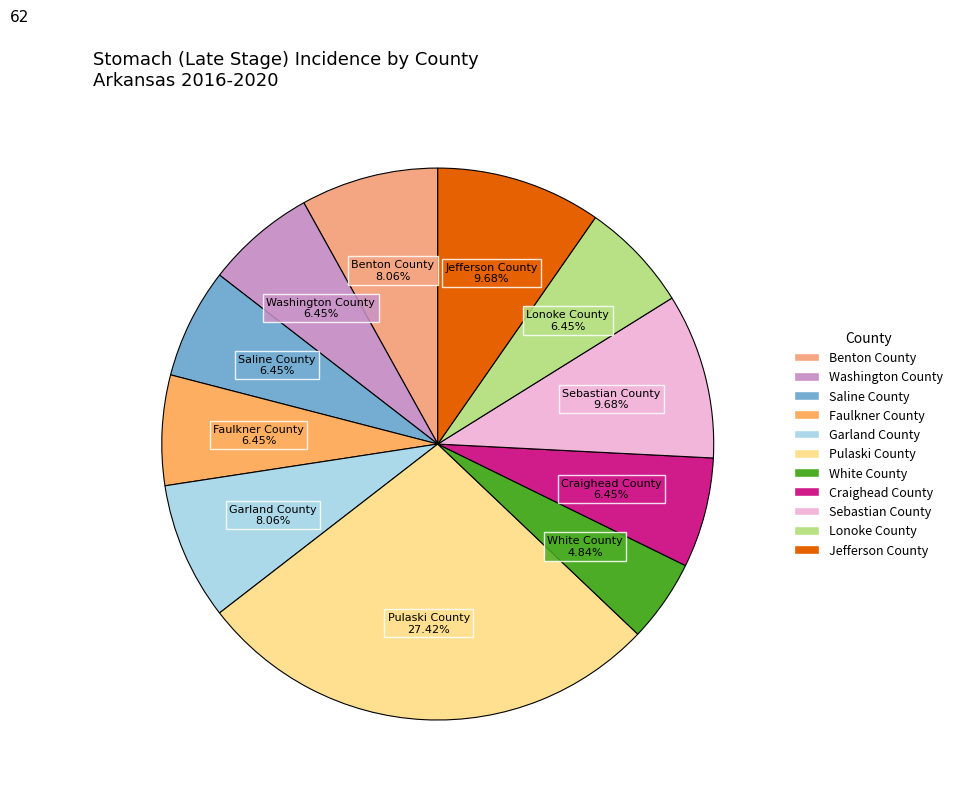

Which category has the smallest portion of the pie?

White County